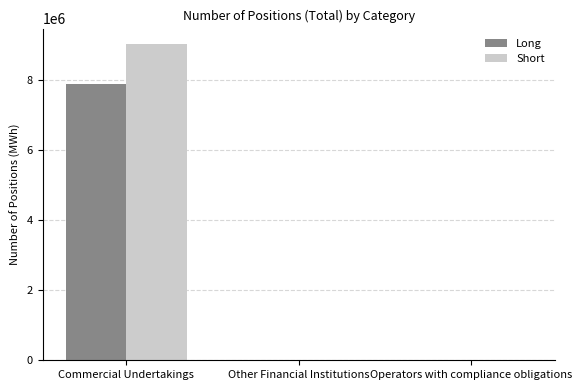

Which label corresponds to the largest value in the chart?

Commercial Undertakings